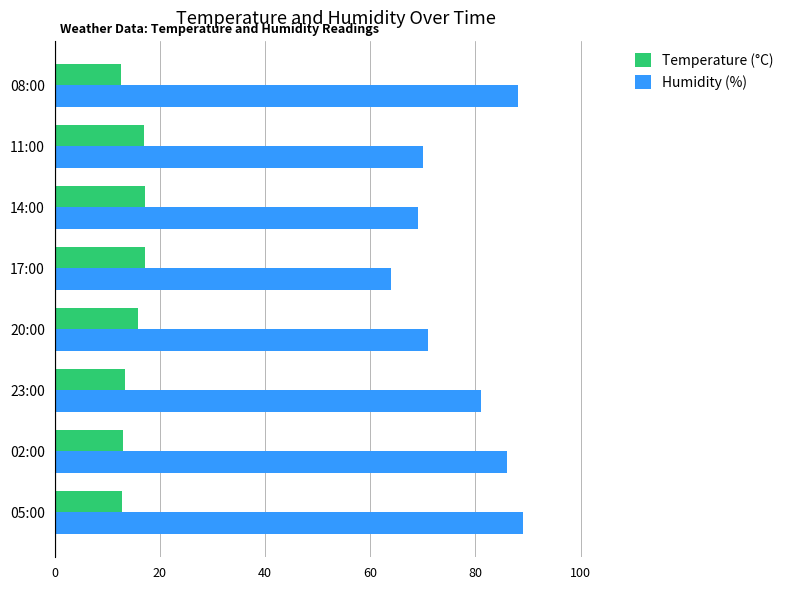

How many data points in Humidity (%) are less than 81?

4